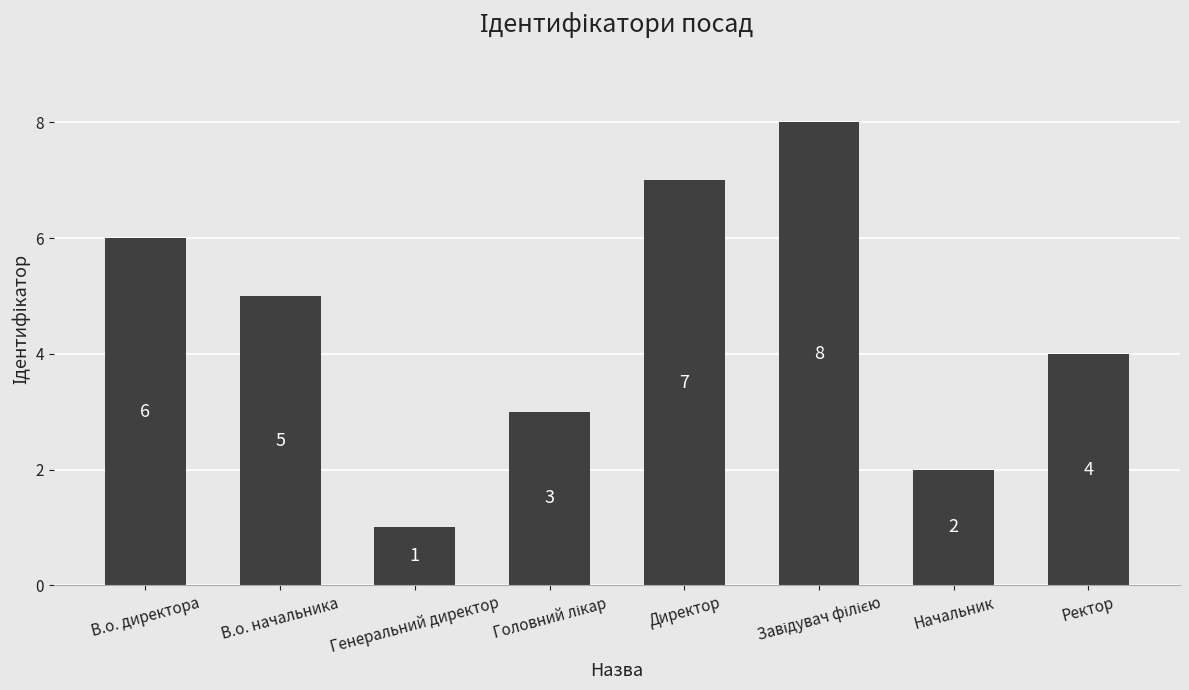

How many bars are there in total?

8